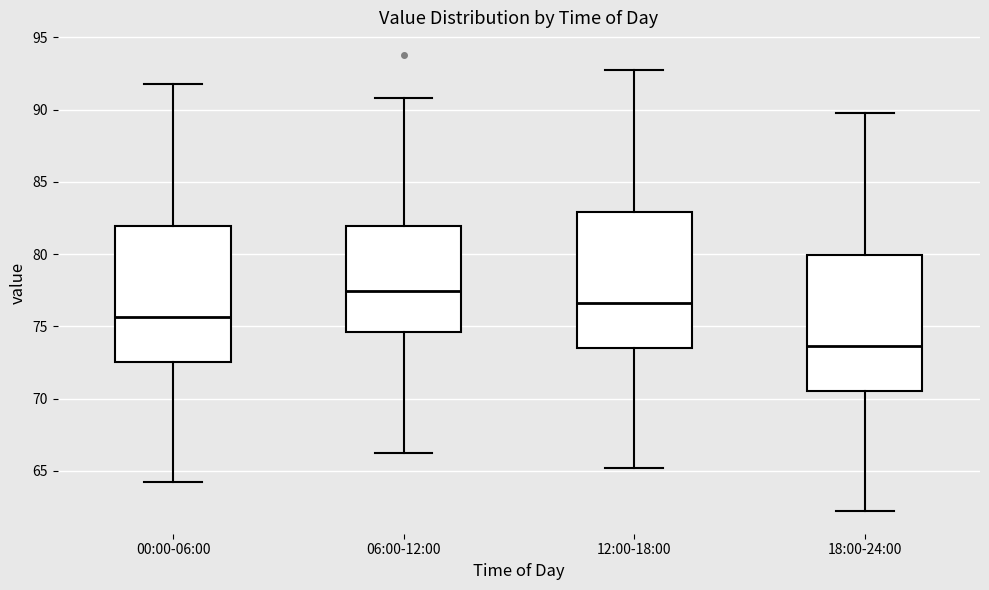

Where does the lower whisker of the box for 18:00-24:00 end on the y-axis? The values are not printed on the chart, so give them approximately, as read against the axis.

62.0